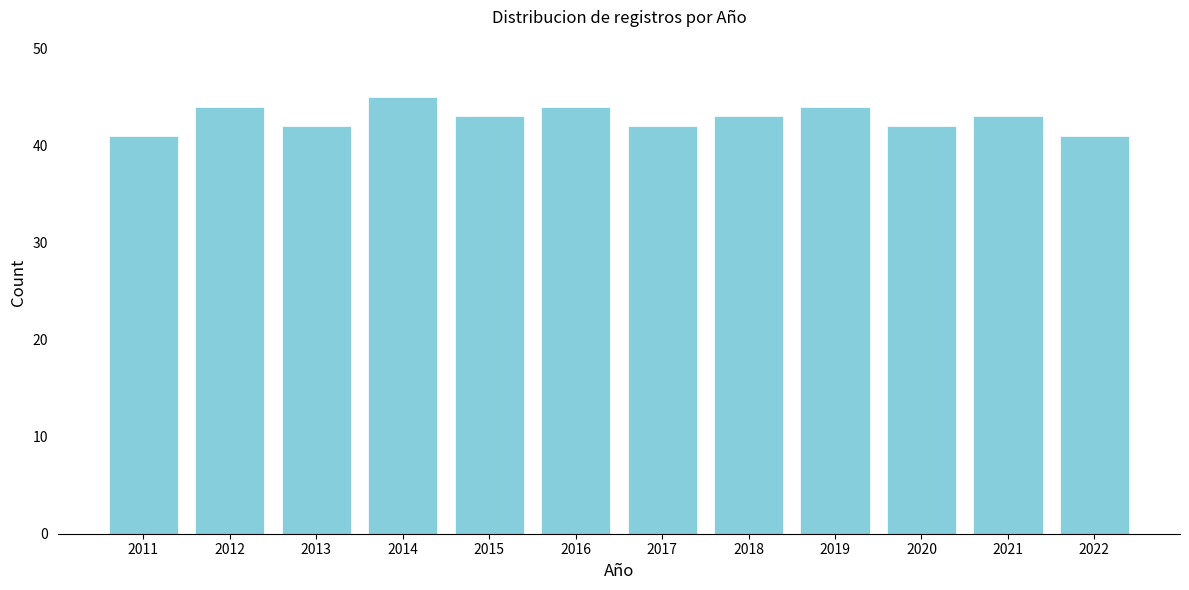

Reading right to left, transcribe all the data shown in this chart.

41	43	42	44	43	42	44	43	45	42	44	41